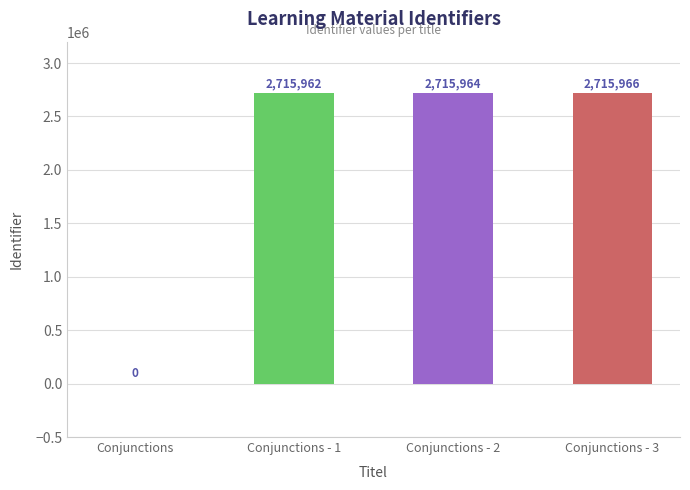

Which has a higher value, Conjunctions or Conjunctions - 2?

Conjunctions - 2